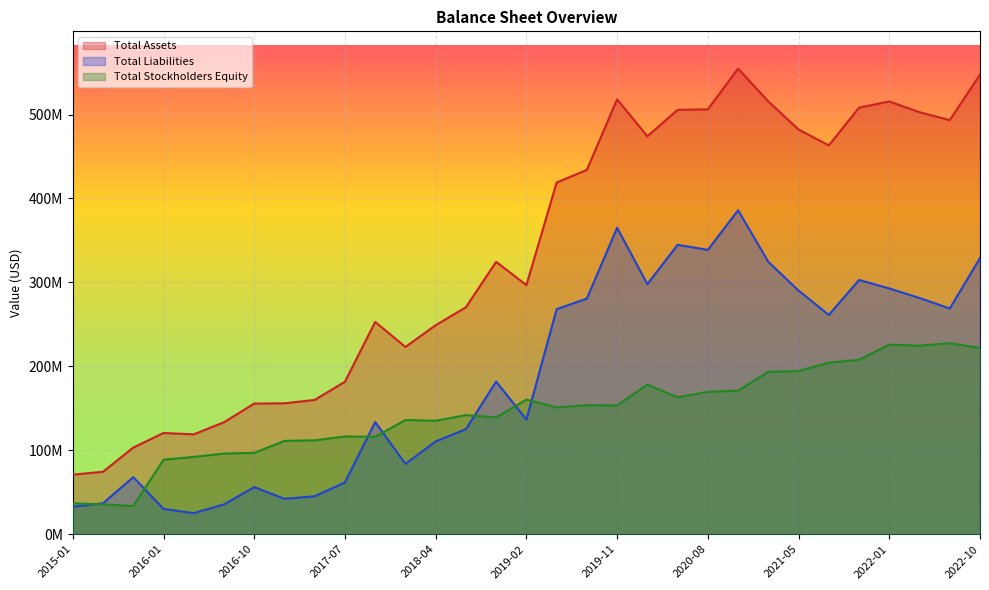

At which category does Total Stockholders Equity reach its first local valley?

2015-10